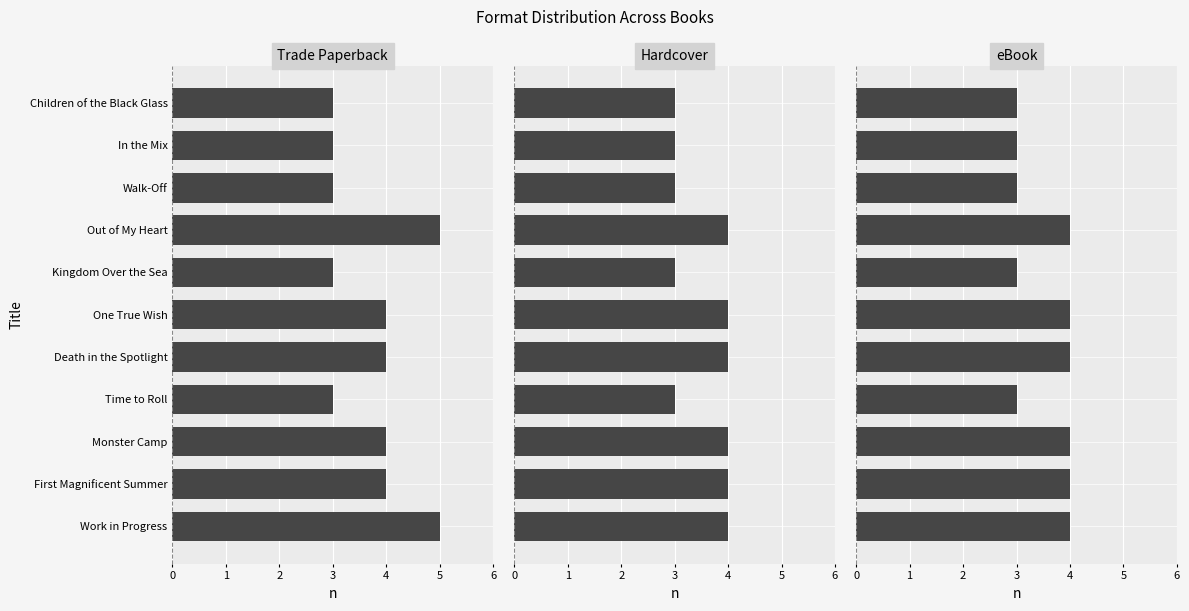

Count the number of data series in this chart.

3